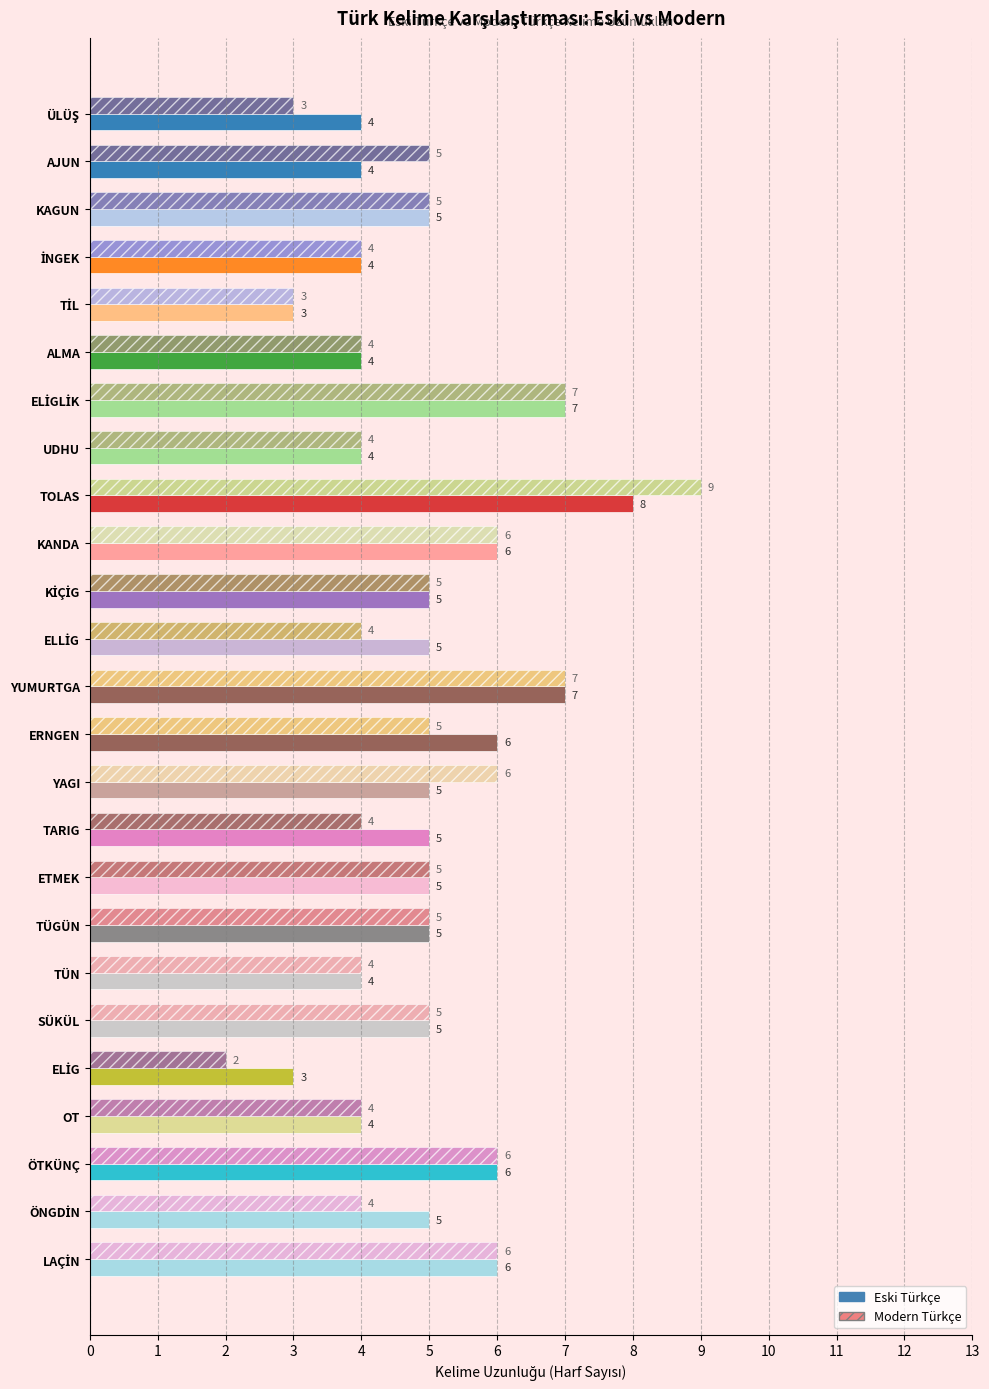

At which category is the sum across all series the highest?

TOLAS